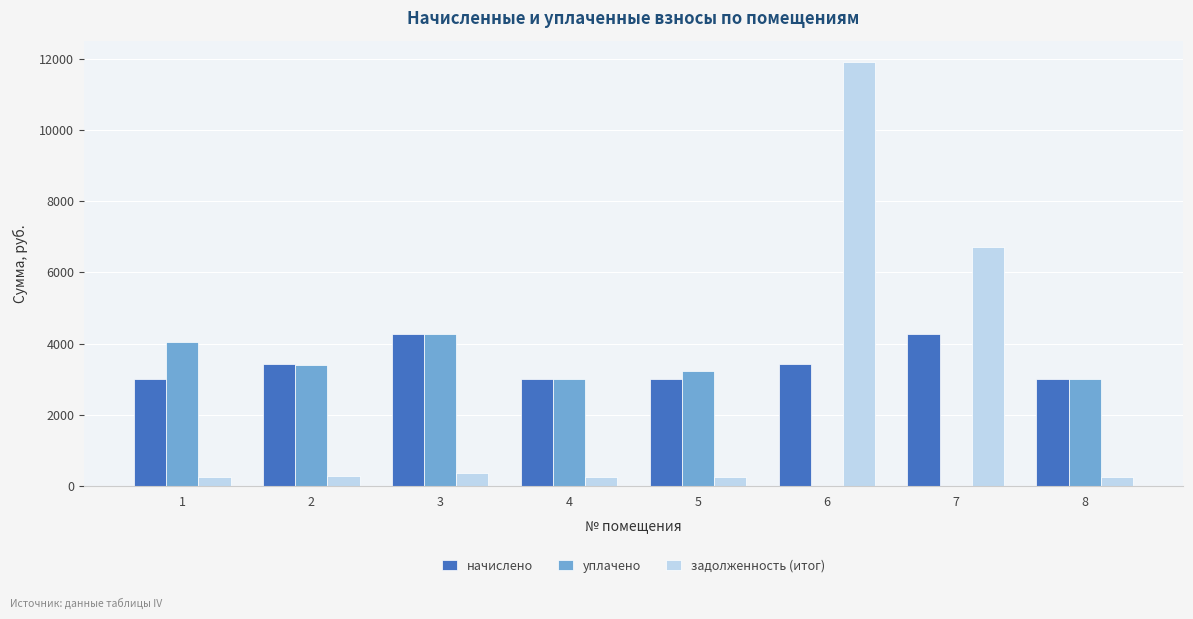

Which series has the largest range (max minus min)?

задолженность (итог)